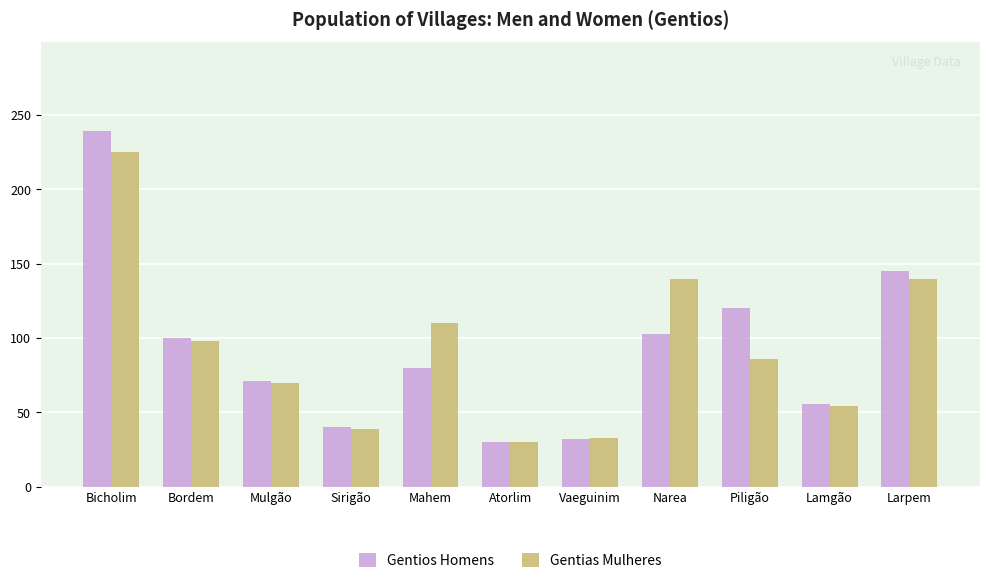

What is the label of the 3rd bar from the right?

Piligão